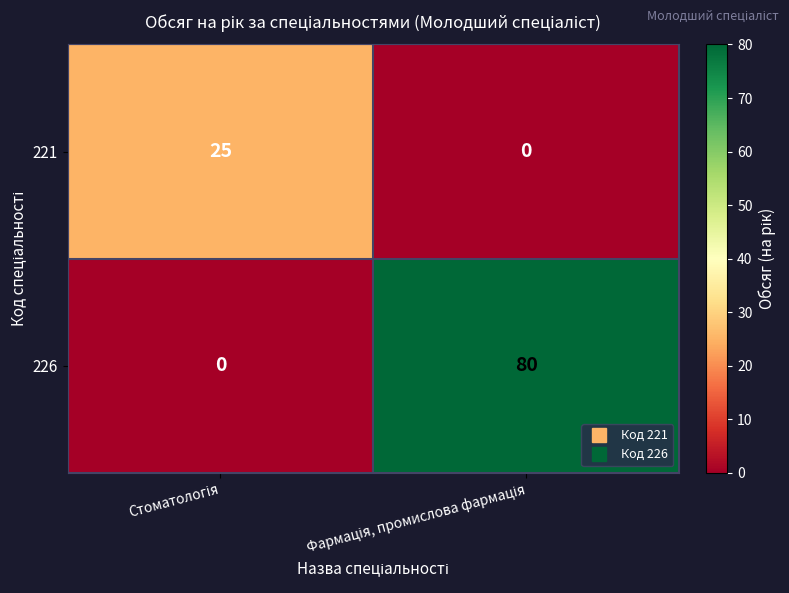

What is the sum of all 221 values?

25